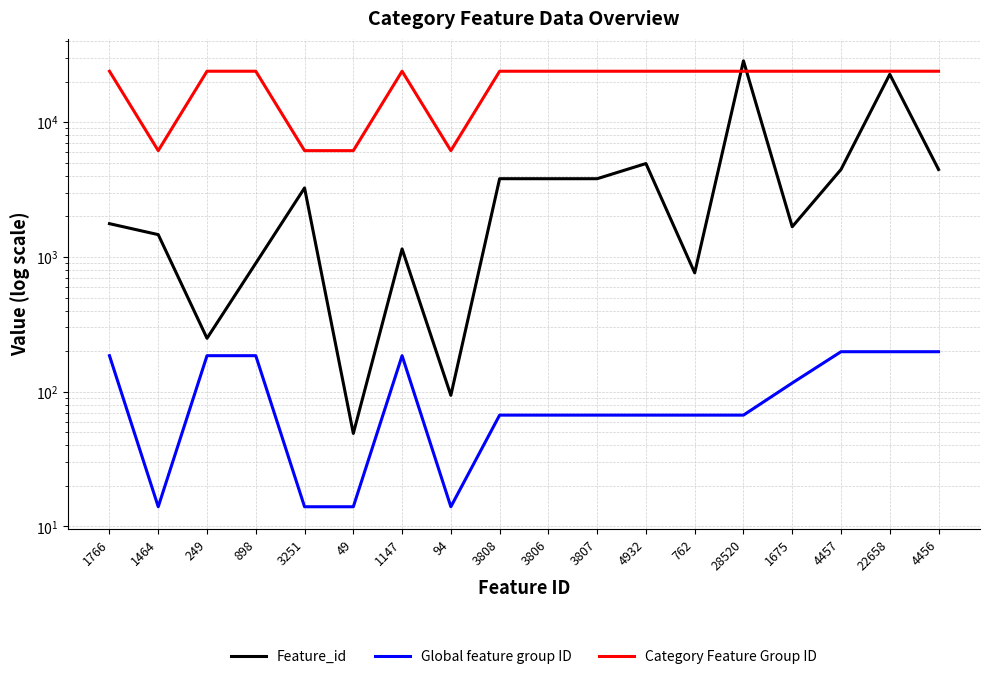

Where is the first local maximum for Global feature group ID?

1147